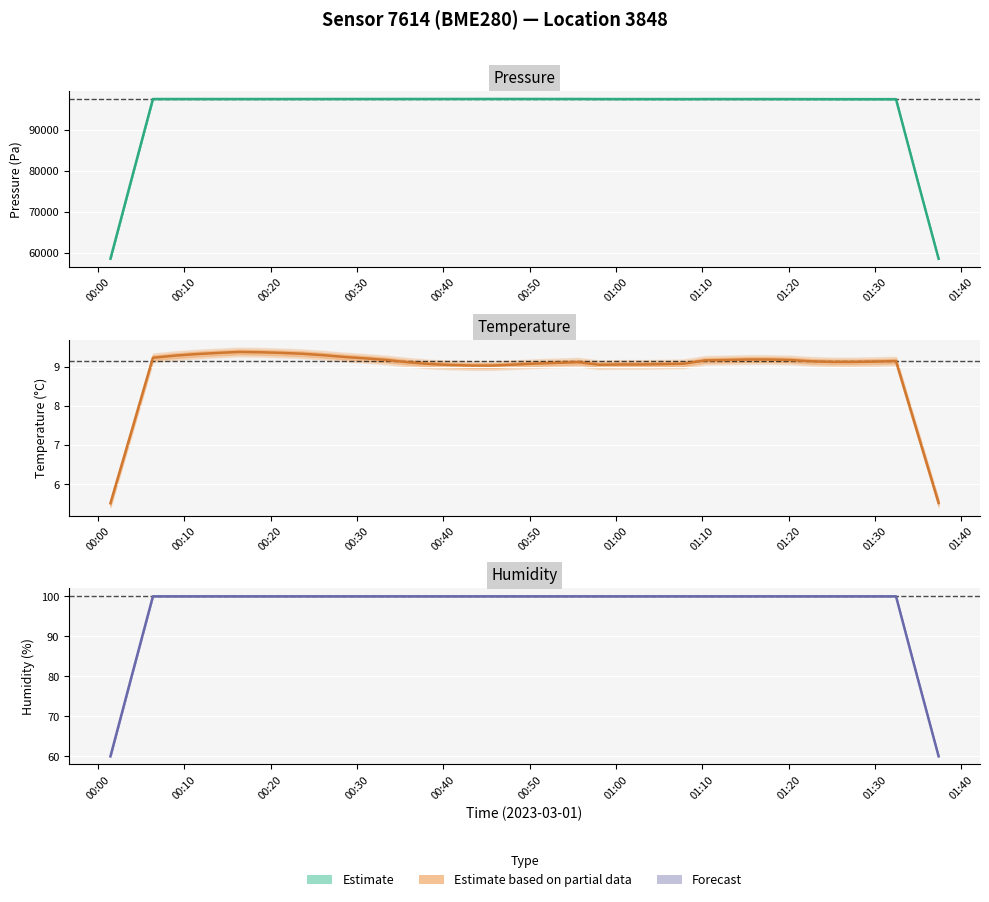

Is the value of temperature at 21 greater than the value of humidity at 37?

No